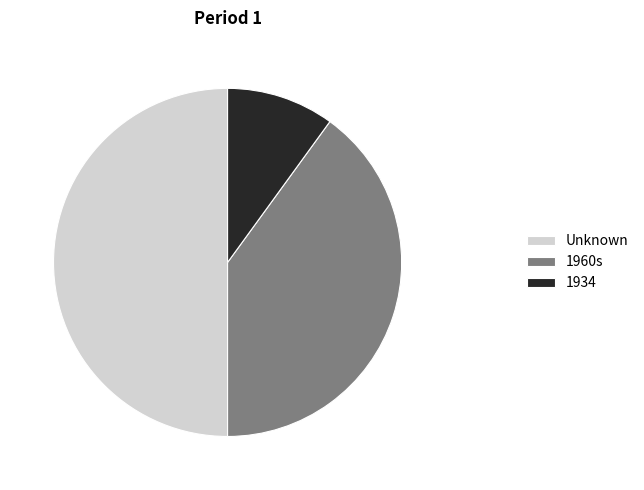

Rank the categories by value from lowest to highest.

1934, 1960s, Unknown